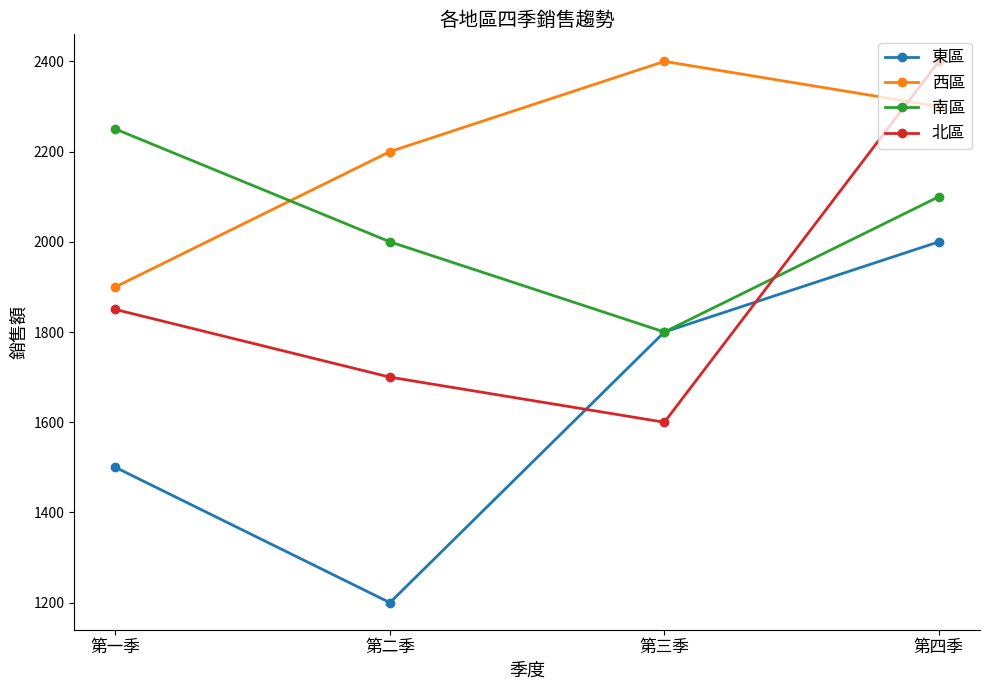

Rank the categories by 東區 value from lowest to highest.

第二季, 第一季, 第三季, 第四季